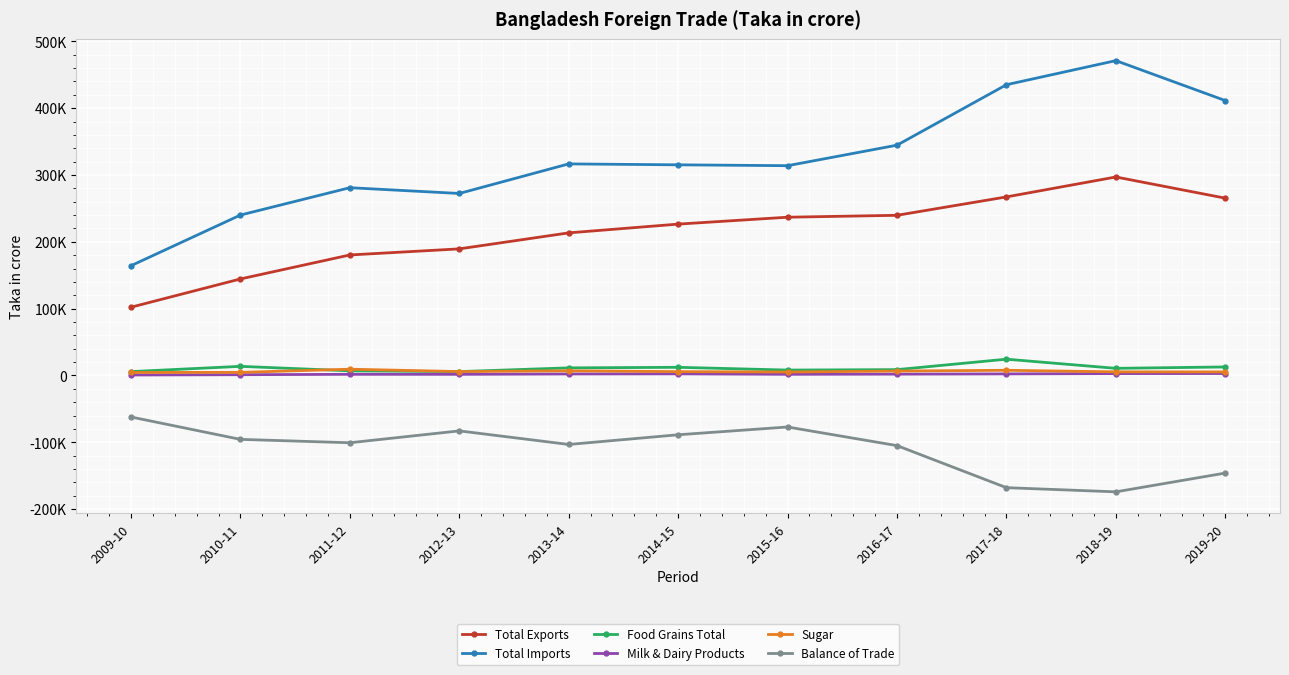

What is the label of the 8th point from the right?

2012-13